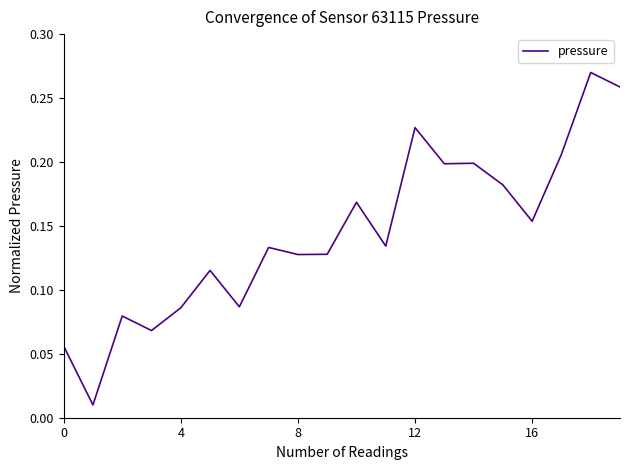

Reading left to right, transcribe all the data shown in this chart.

0.1	0.0	0.1	0.1	0.1	0.1	0.1	0.1	0.1	0.1	0.2	0.1	0.2	0.2	0.2	0.2	0.2	0.2	0.3	0.3